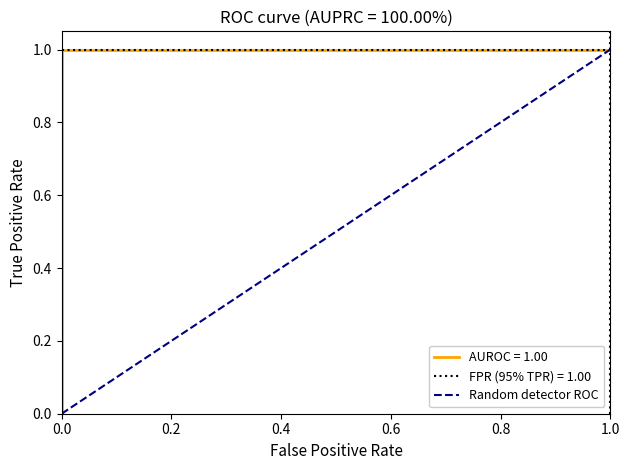

What is the difference between the values at 1.0 and 0.0?

1